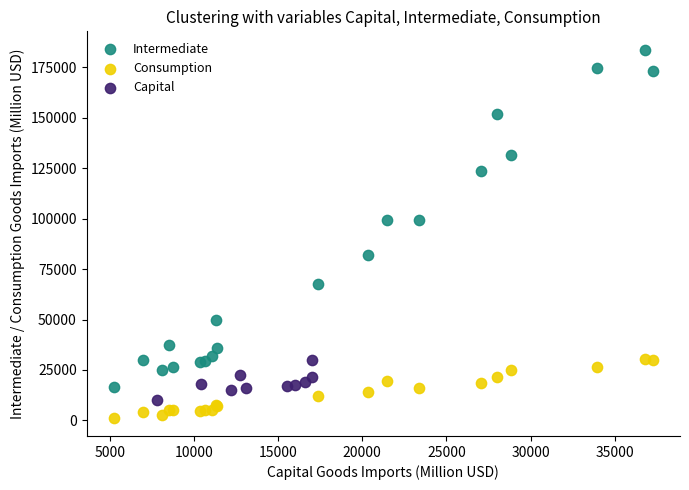

Which series has the widest spread of Y values?

Intermediate